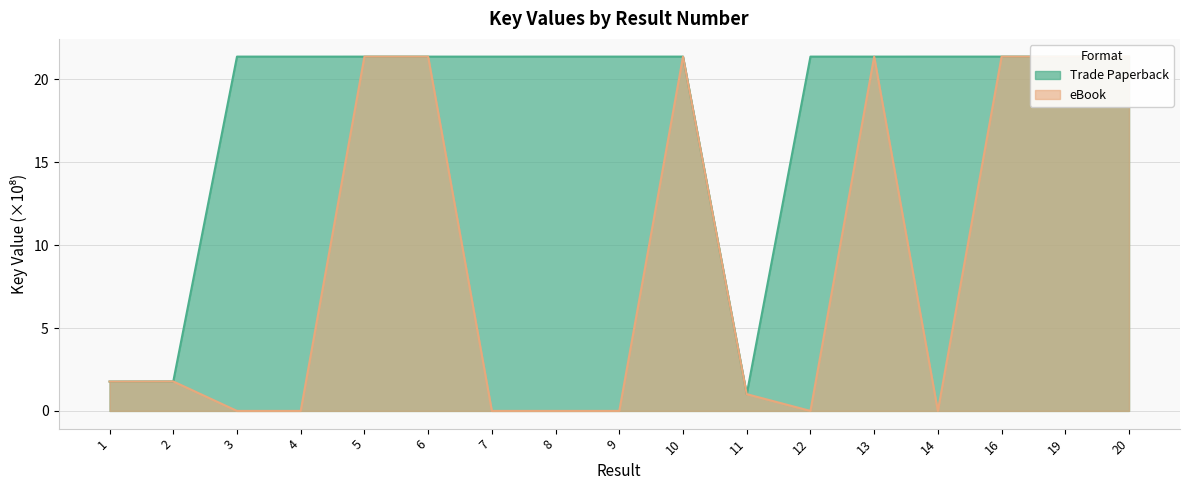

Rank the series by their maximum value, from lowest to highest.

eBook, Trade Paperback